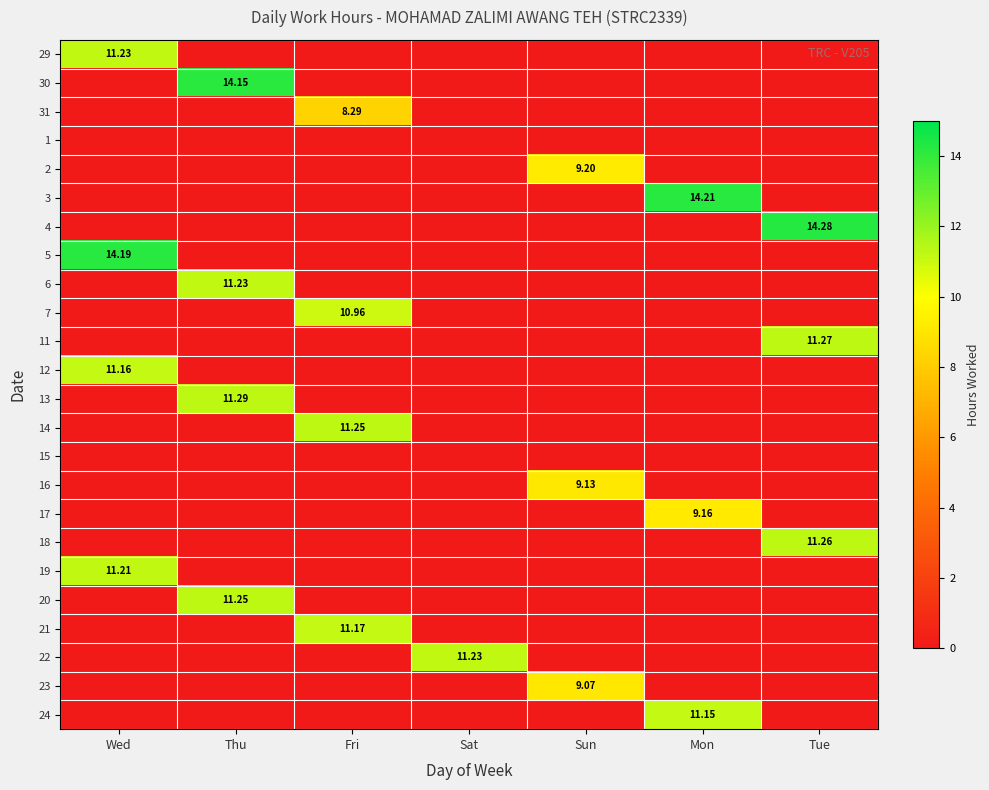

At which category is the sum across all series the highest?

Thu